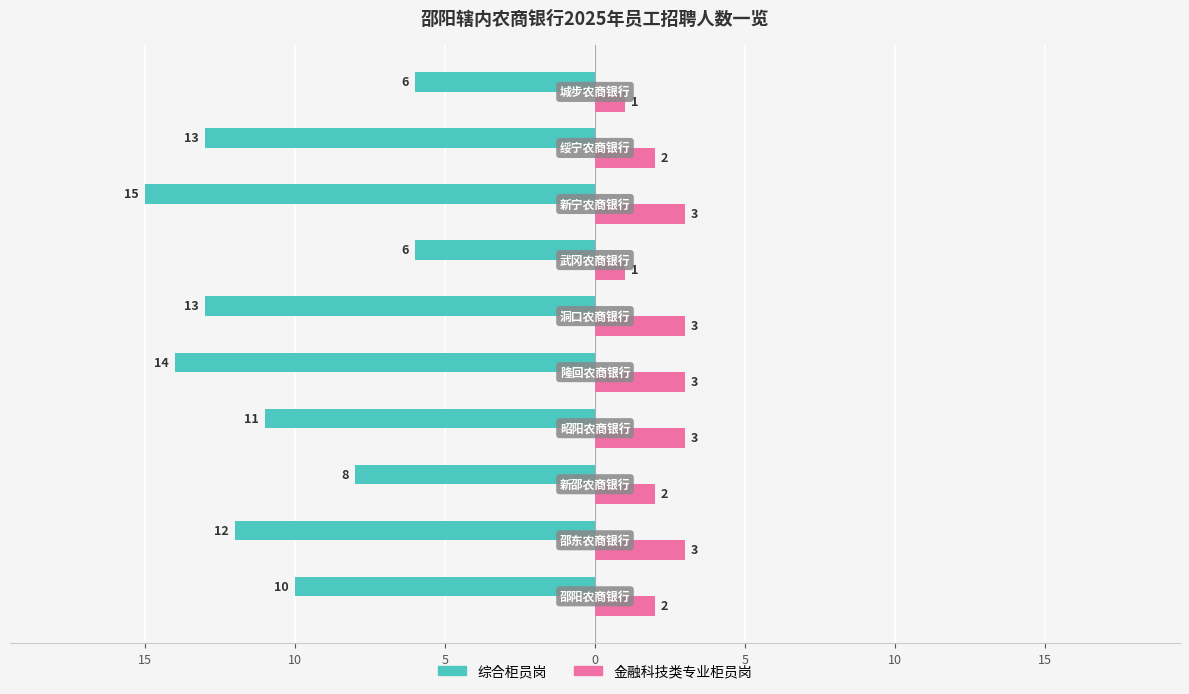

At how many categories does at least one series exceed 0?

10